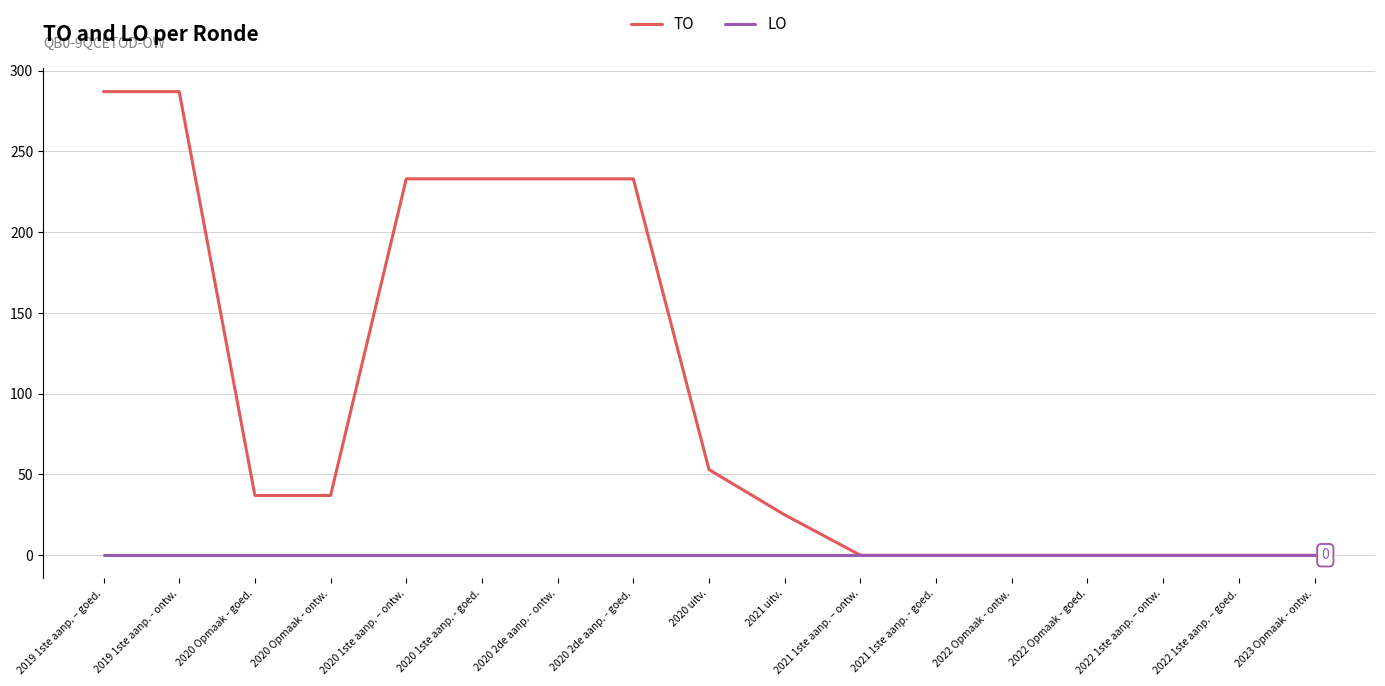

Reading right to left, list all the values displayed in this chart.

TO: 2023 Opmaak - ontw.=0	2022 1ste aanp. – goed.=0	2022 1ste aanp. – ontw.=0	2022 Opmaak - goed.=0	2022 Opmaak - ontw.=0	2021 1ste aanp. - goed.=0	2021 1ste aanp. – ontw.=0	2021 uitv.=25	2020 uitv.=53	2020 2de aanp. - goed.=233	2020 2de aanp. - ontw.=233	2020 1ste aanp. - goed.=233	2020 1ste aanp. – ontw.=233	2020 Opmaak - ontw.=37	2020 Opmaak - goed.=37	2019 1ste aanp. - ontw.=287	2019 1ste aanp. – goed.=287
LO: 2023 Opmaak - ontw.=0	2022 1ste aanp. – goed.=0	2022 1ste aanp. – ontw.=0	2022 Opmaak - goed.=0	2022 Opmaak - ontw.=0	2021 1ste aanp. - goed.=0	2021 1ste aanp. – ontw.=0	2021 uitv.=0	2020 uitv.=0	2020 2de aanp. - goed.=0	2020 2de aanp. - ontw.=0	2020 1ste aanp. - goed.=0	2020 1ste aanp. – ontw.=0	2020 Opmaak - ontw.=0	2020 Opmaak - goed.=0	2019 1ste aanp. - ontw.=0	2019 1ste aanp. – goed.=0